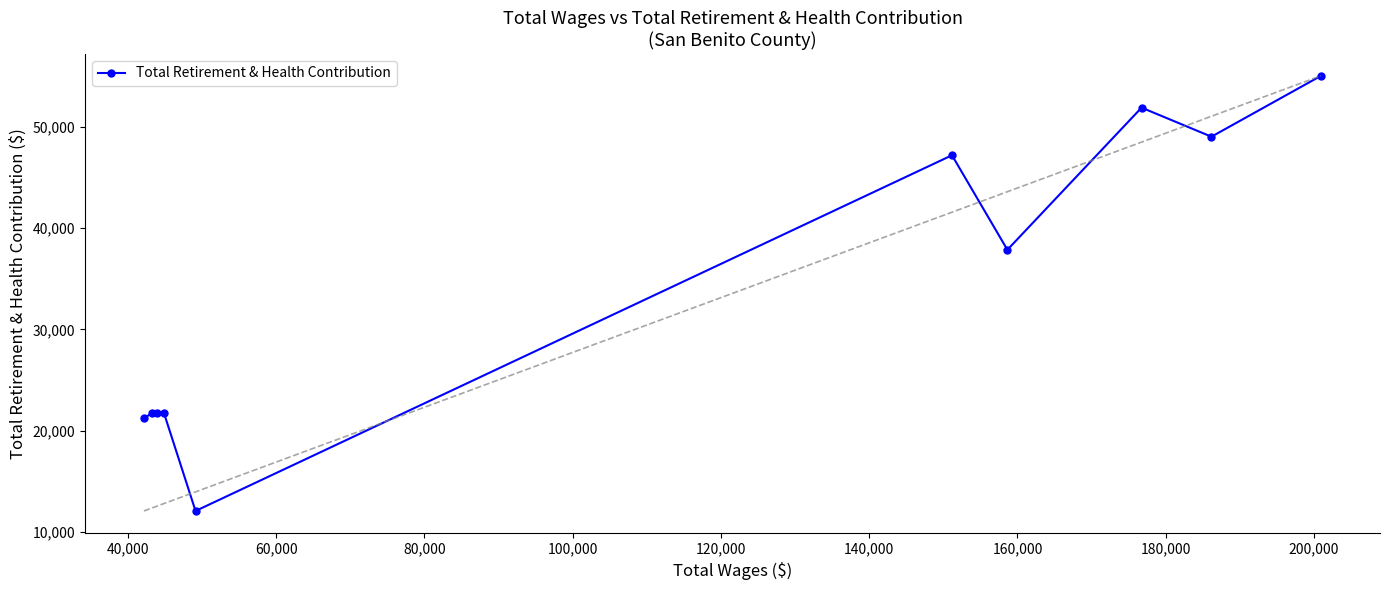

True or false: there are more than 0 points higher than both neighbors.

True